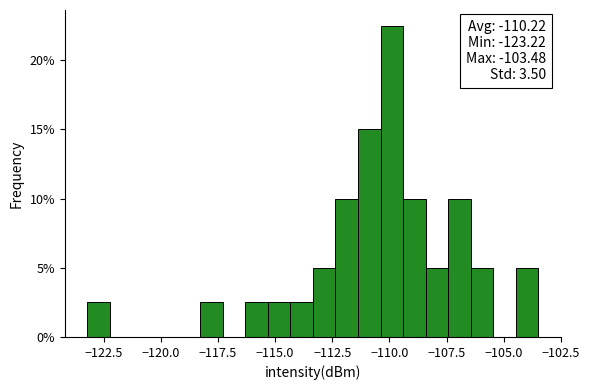

Around what value on the x-axis is the tallest bar? Give the approximate position of its centre, as read against the axis.

-110.0